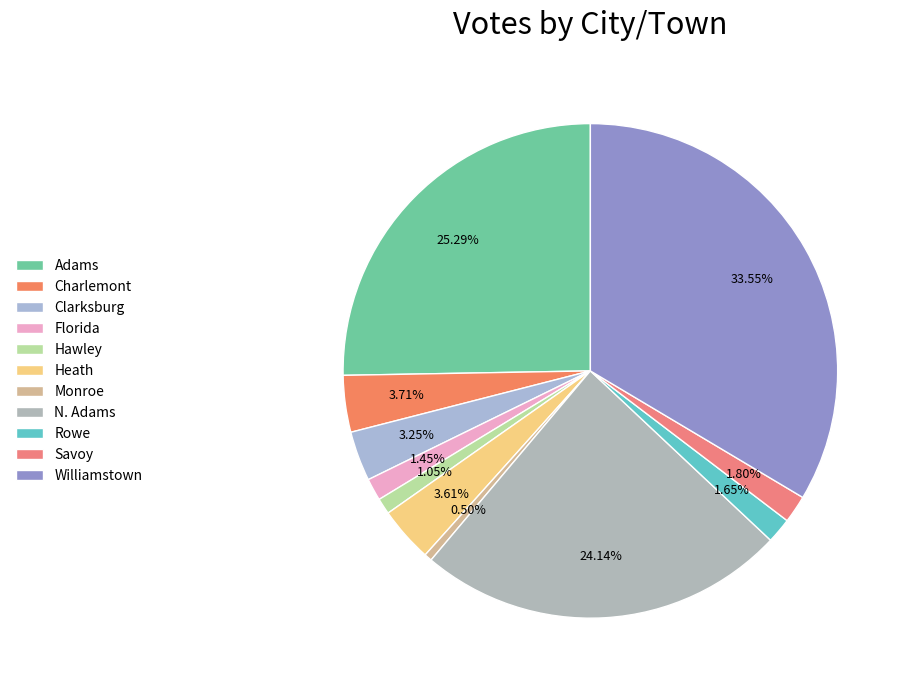

What is the total percentage of N. Adams and Adams?

49.4%